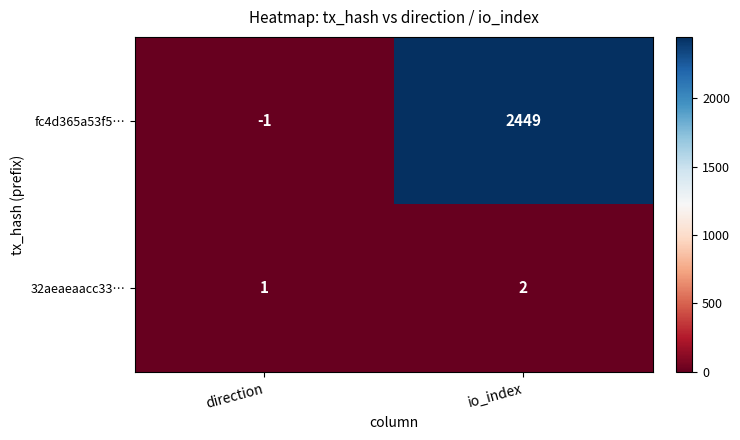

What is the maximum value shown in the chart?

2449